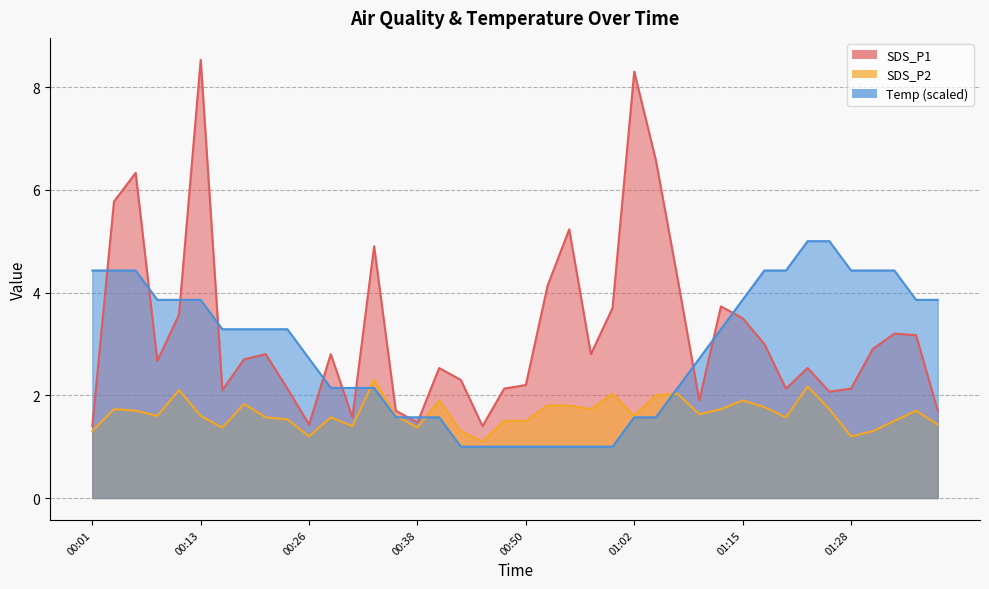

How many interior local valleys does the SDS_P2 series have?

11